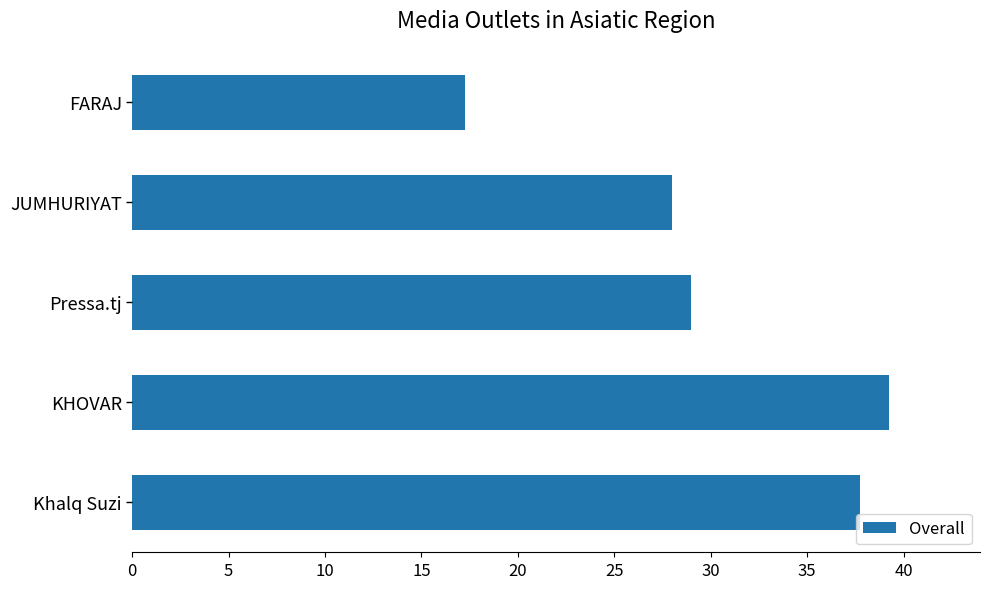

Does the chart contain any negative values?

No